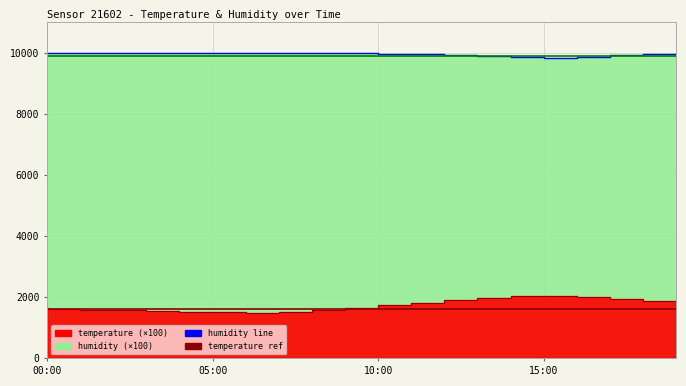

How many categories are shown in the chart?

20